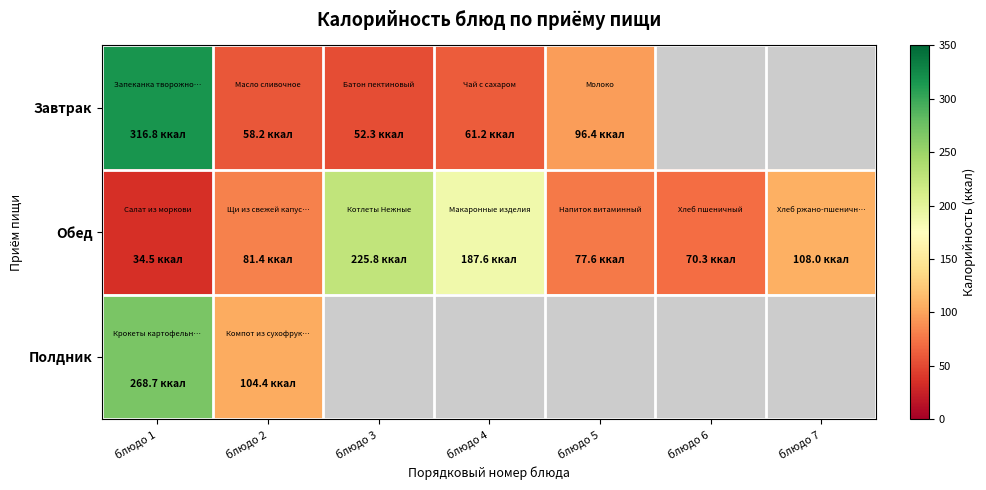

What is the maximum value for Обед?

225.8